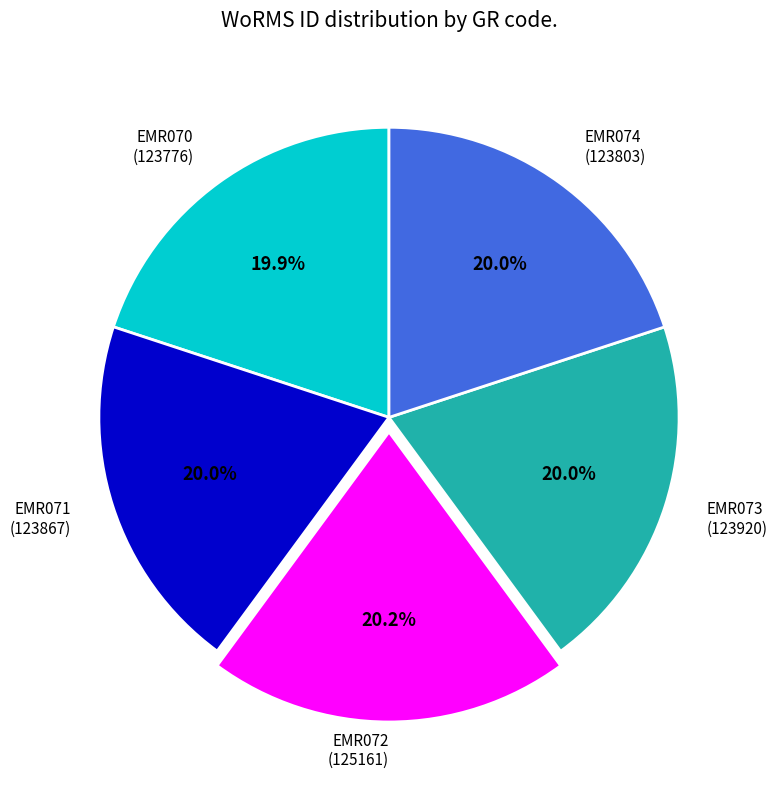

To the nearest percent, what is the average slice percentage?

20%